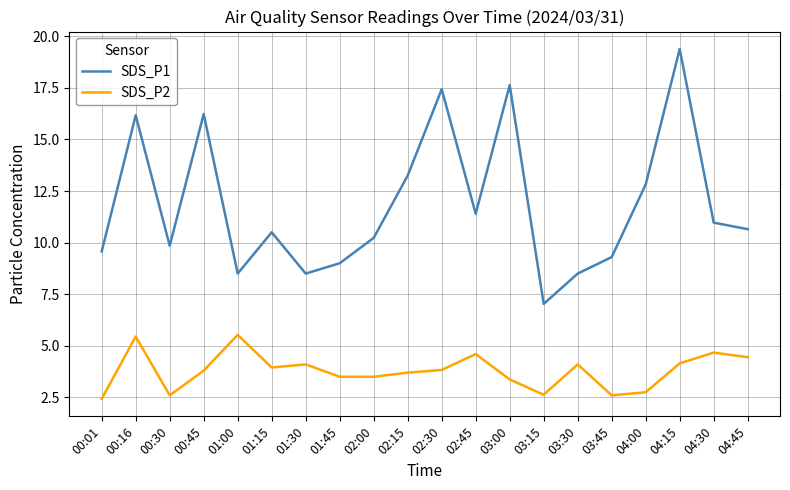

How many lines are shown in the chart?

2